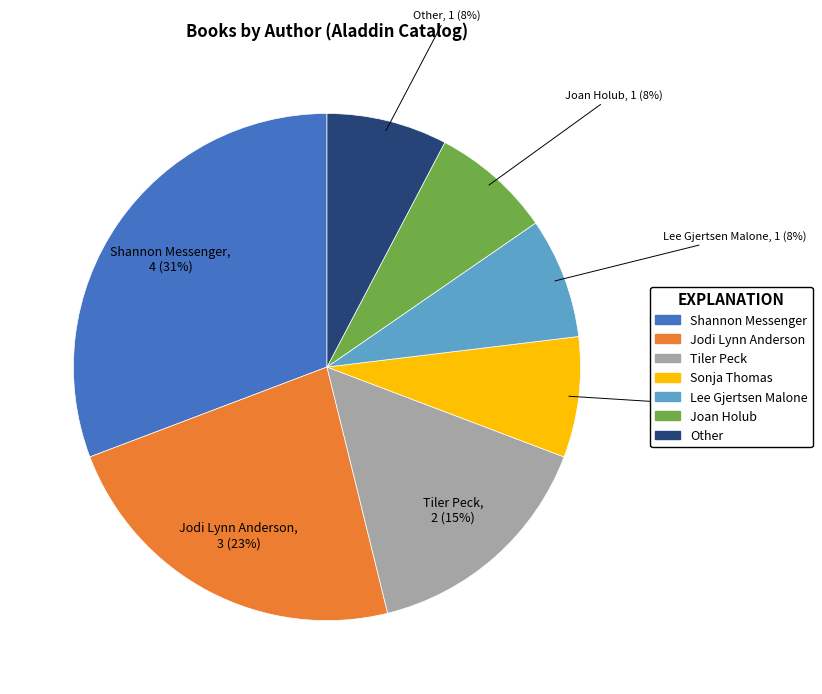

Does Shannon Messenger represent more than half of the total?

No